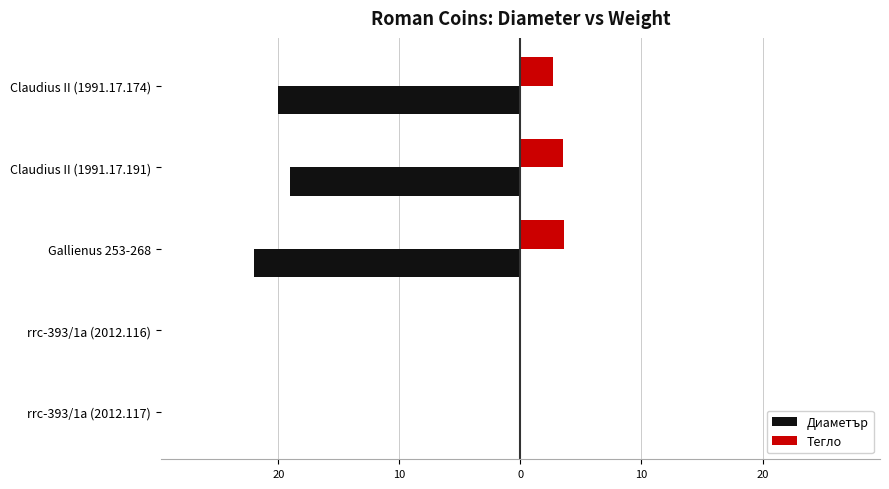

What are all the series names shown in the legend?

Диаметър, Тегло